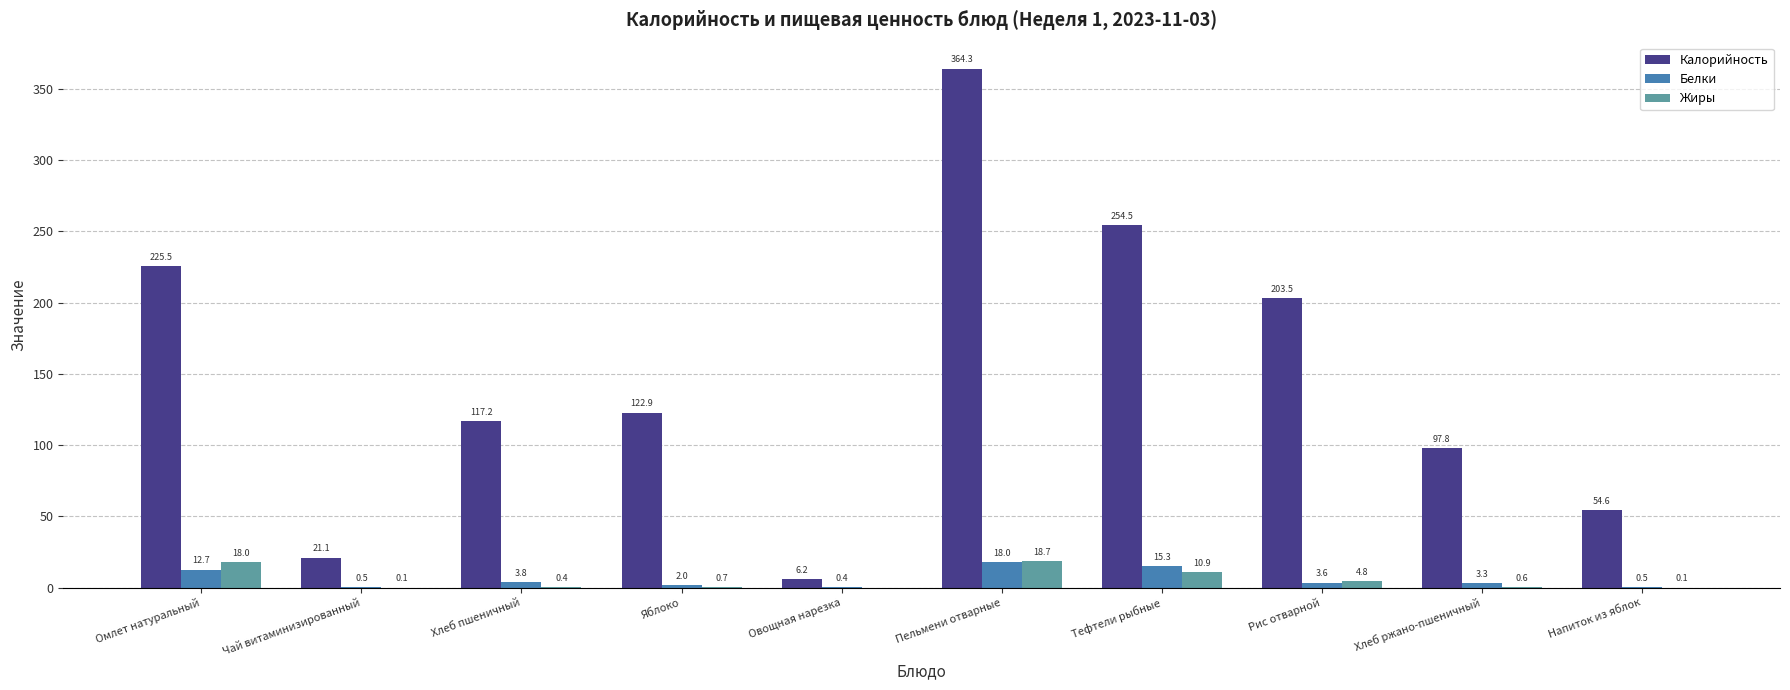

Where is Жиры nearest to the value 9?

Тефтели рыбные